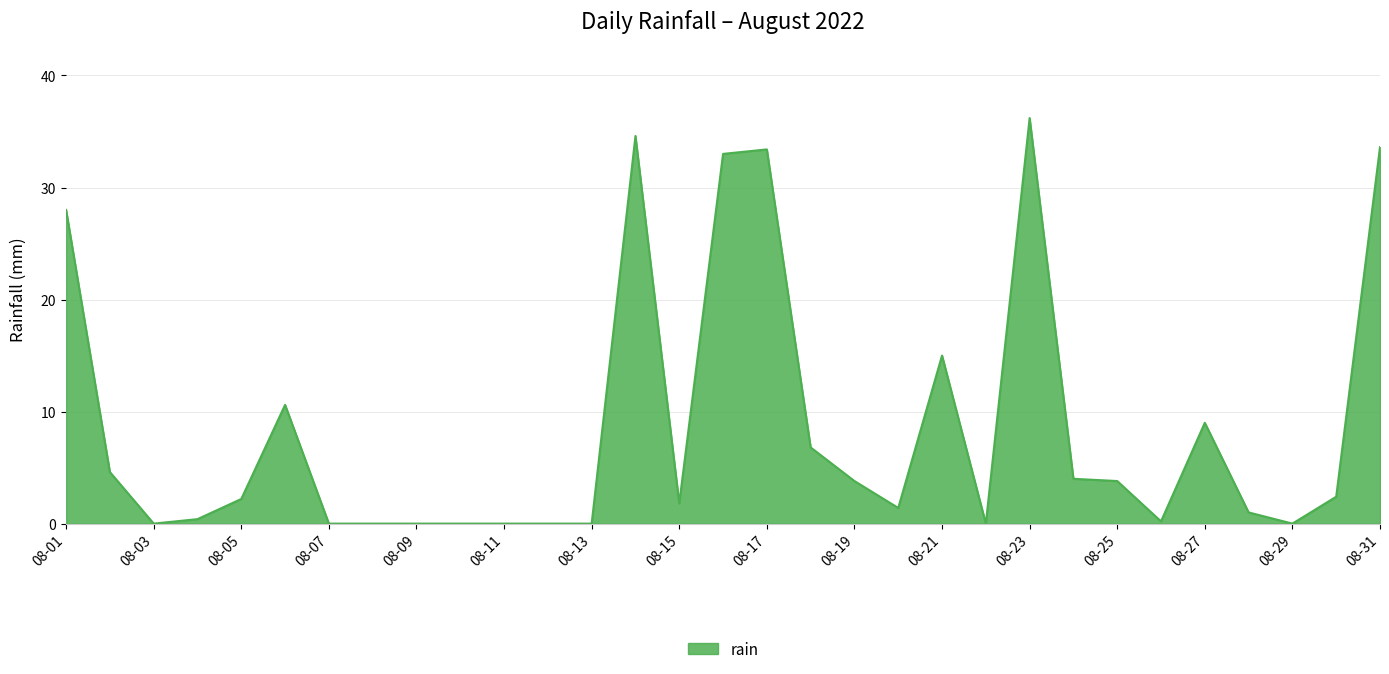

What is the maximum value shown in the chart?

36.2